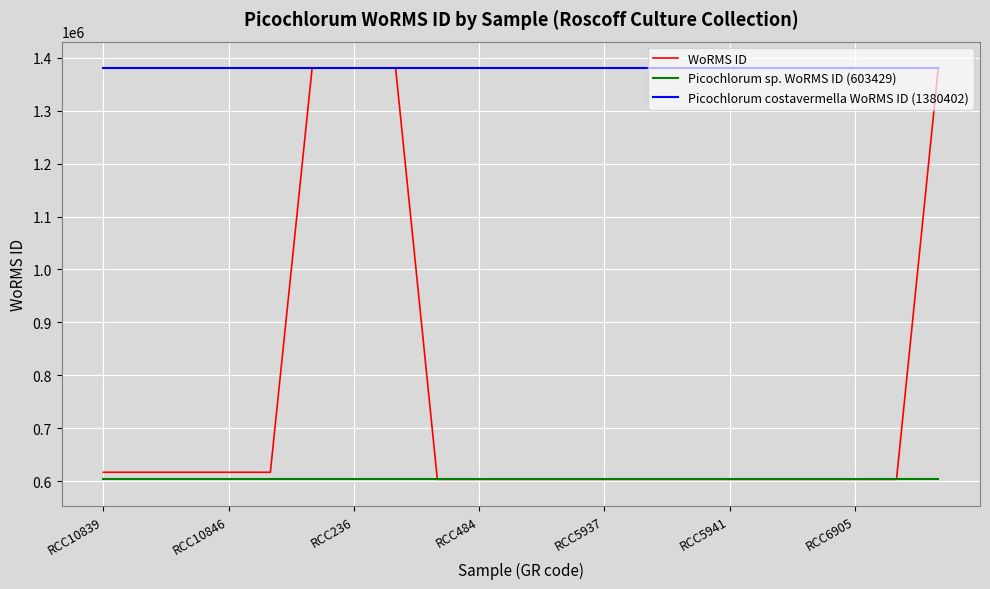

What is the minimum value shown in the chart?

603429